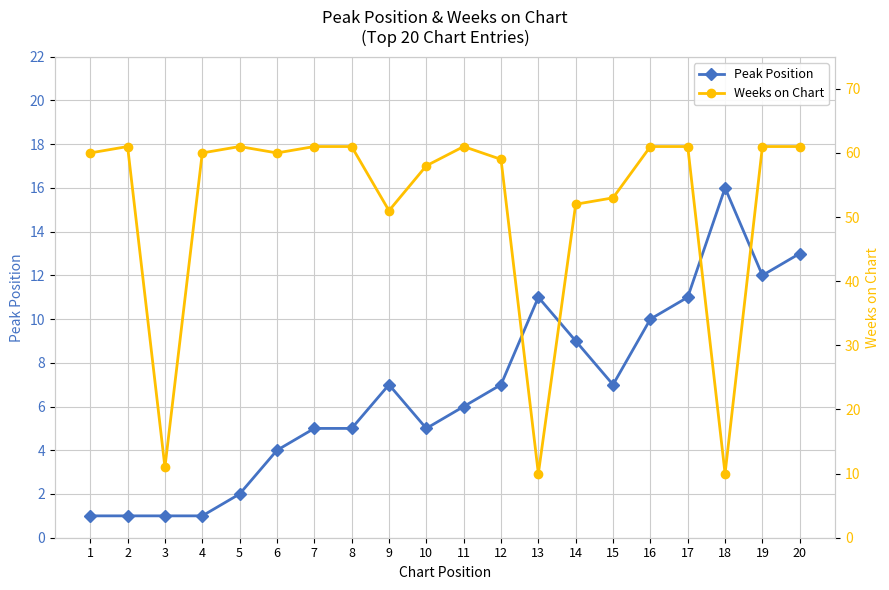

Count the number of data series in this chart.

2